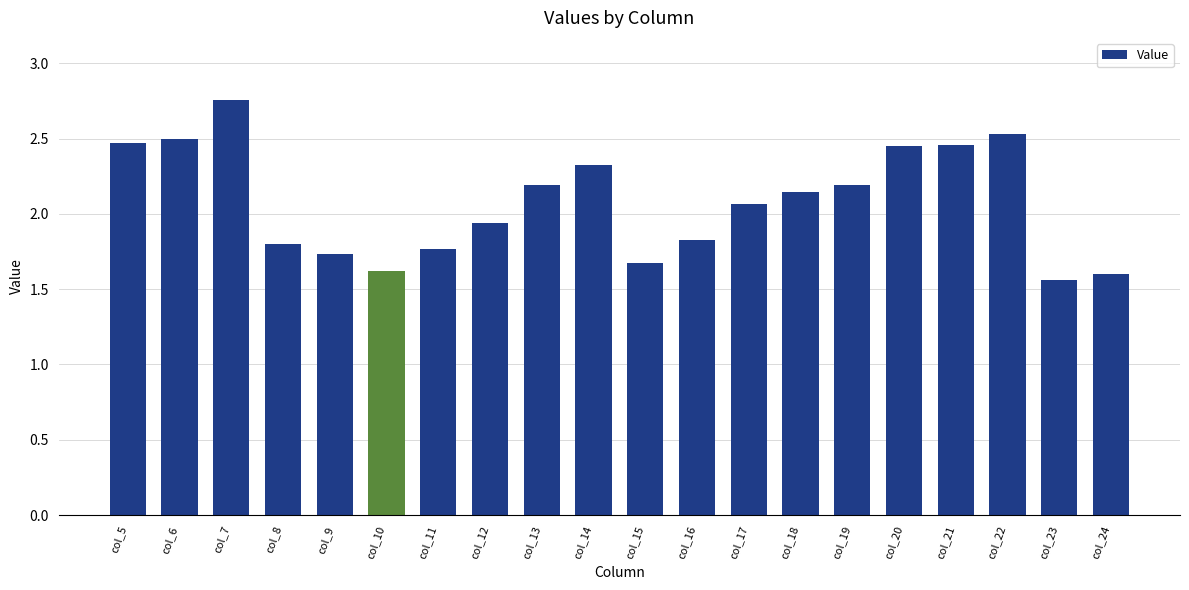

Are the bars horizontal?

No